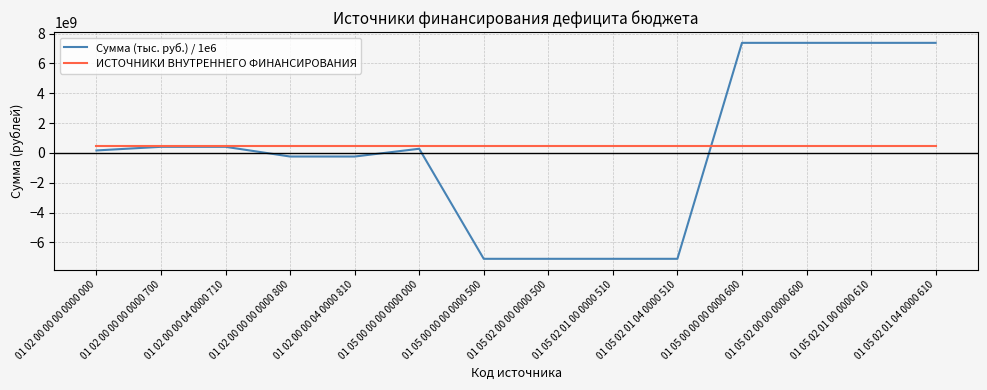

What is the difference between the highest and lowest values at 01 02 00 00 00 0000 700?

34974983.8